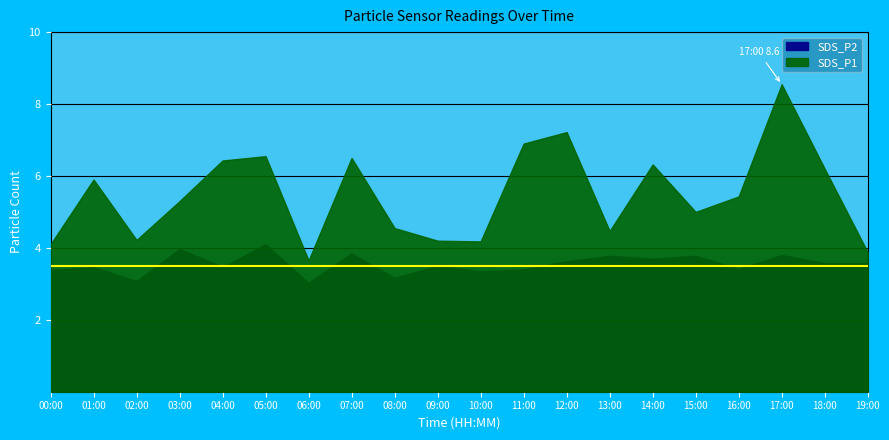

At which category does SDS_P1 reach its first local valley?

02:00